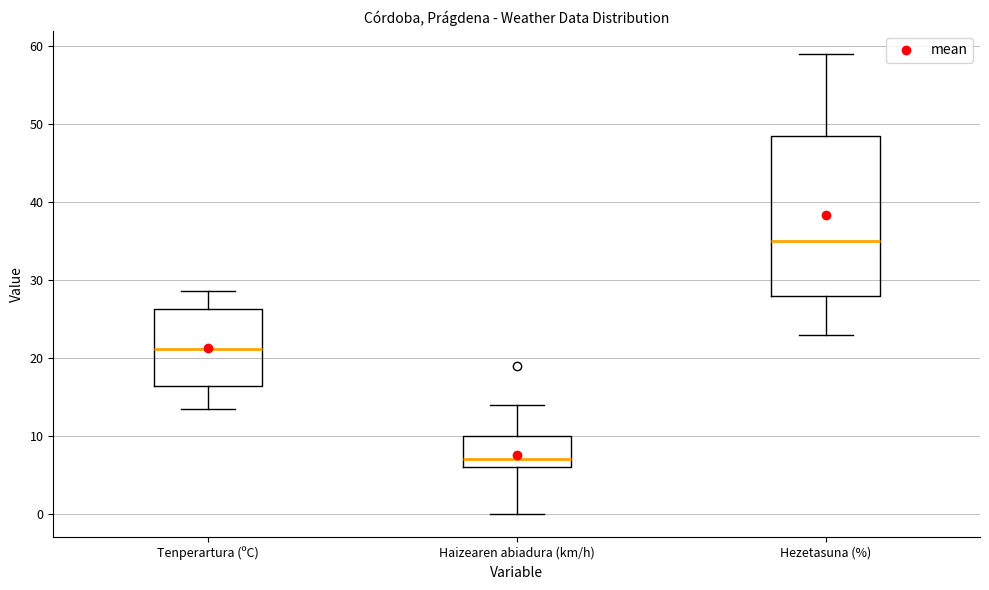

Where is the upper edge of the box for Haizearen abiadura (km/h) on the y-axis? The values are not printed on the chart, so give them approximately, as read against the axis.

10